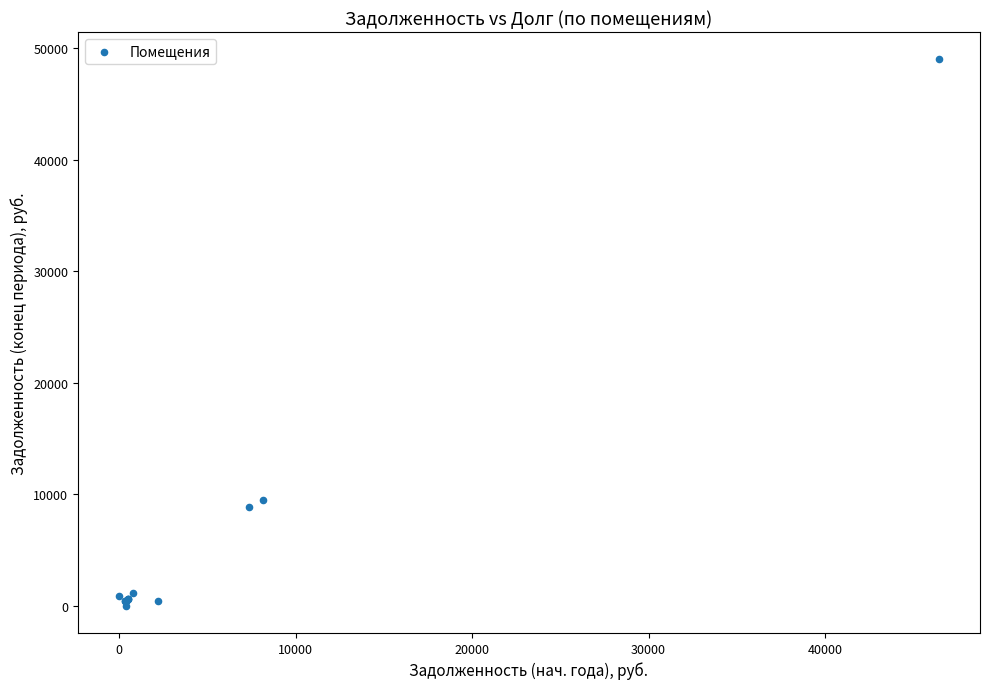

What Y value in the scatter plot is closest to 24493?

9456.4